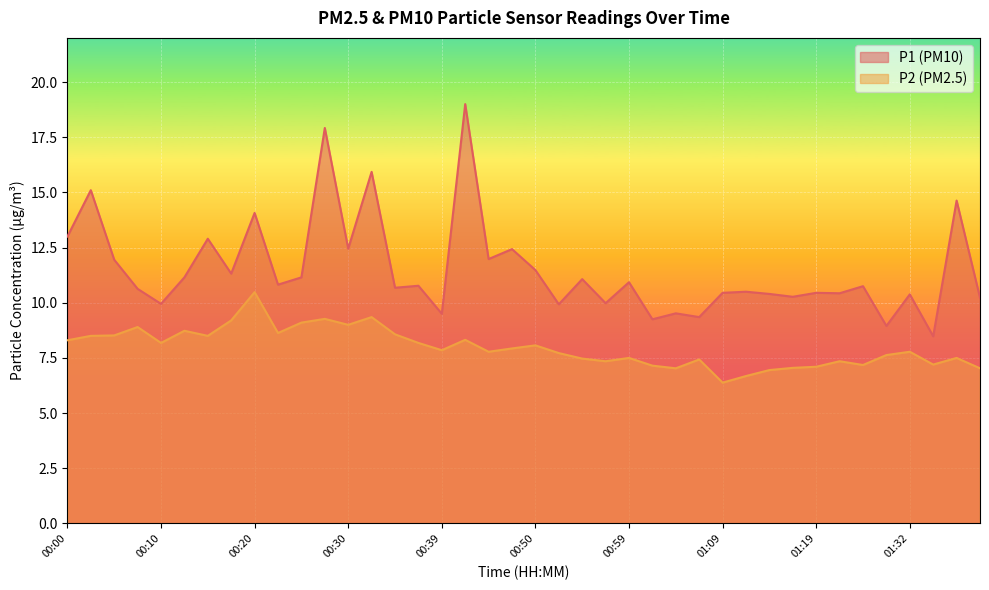

What is the spread (max minus min) of values at 00:32?

6.6